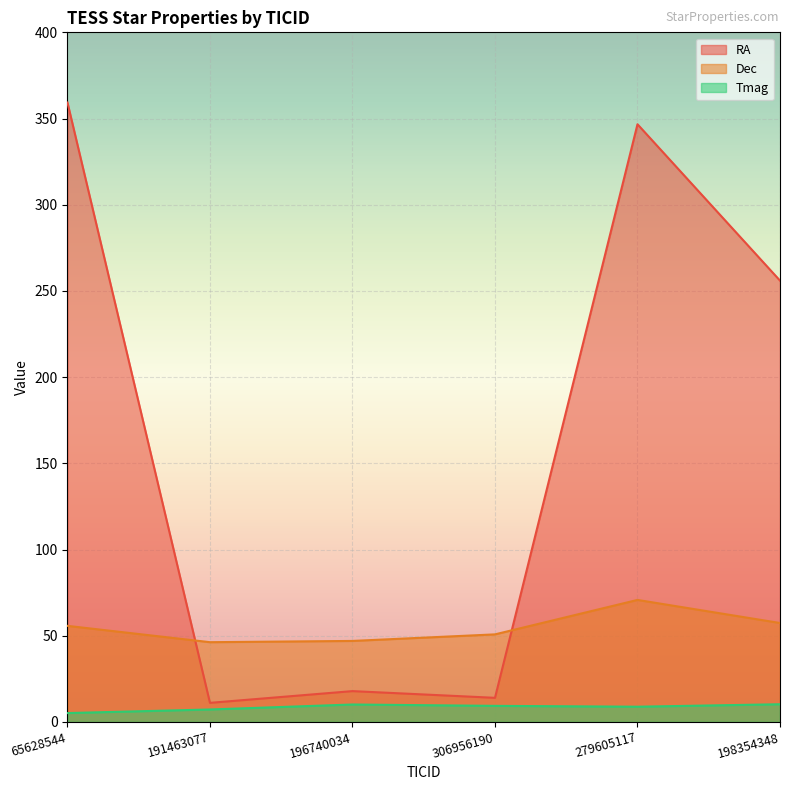

Between 306956190 and 198354348, which series saw the biggest shift?

RA